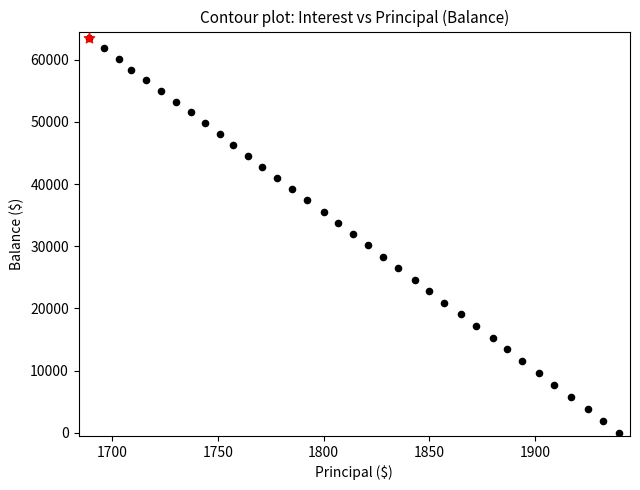

Which series has the largest range (max minus min)?

balance